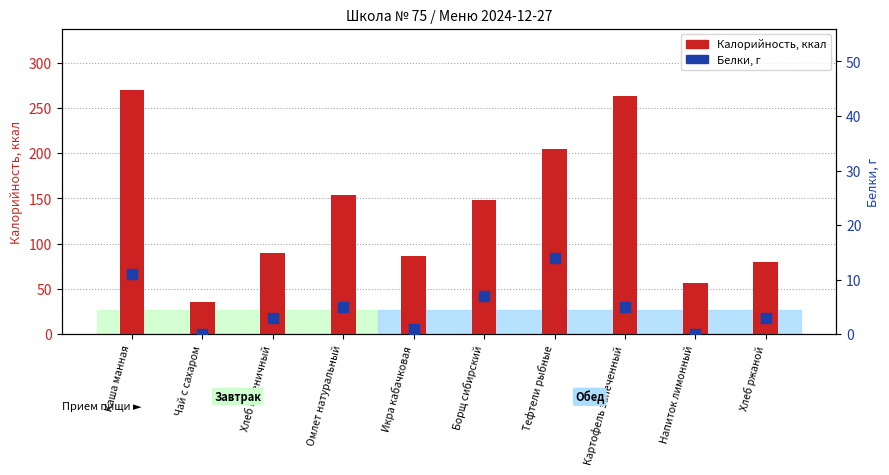

Which category has the lowest value in the Белки, г series?

Чай с сахаром